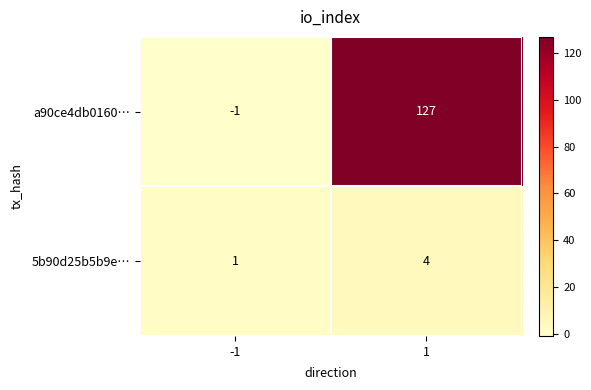

How many data points in 5b90d25b5b9e… are less than 4?

1